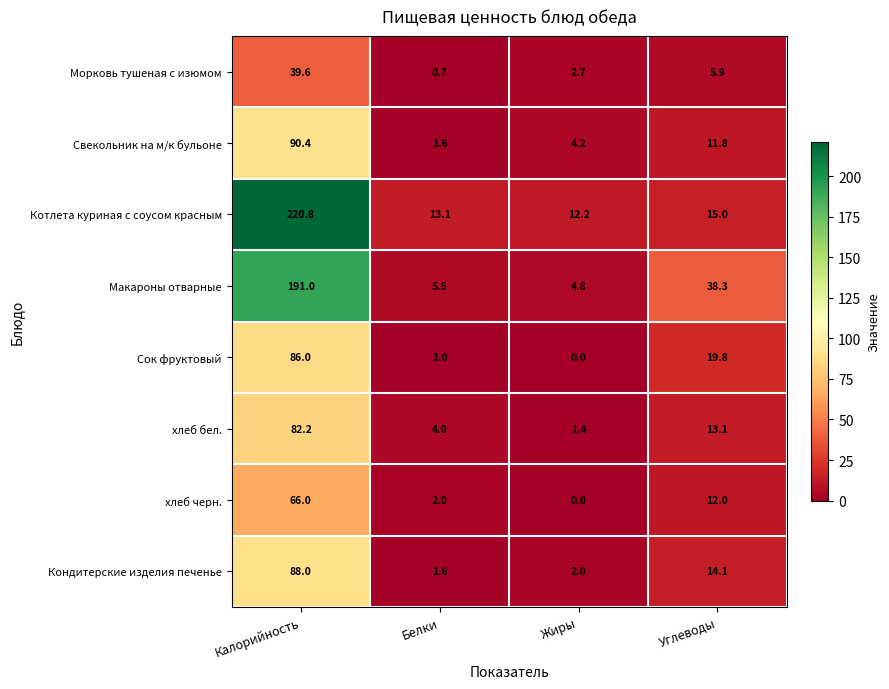

The value of Свекольник на м/к бульоне at Жиры is 1.2. True or false?

False